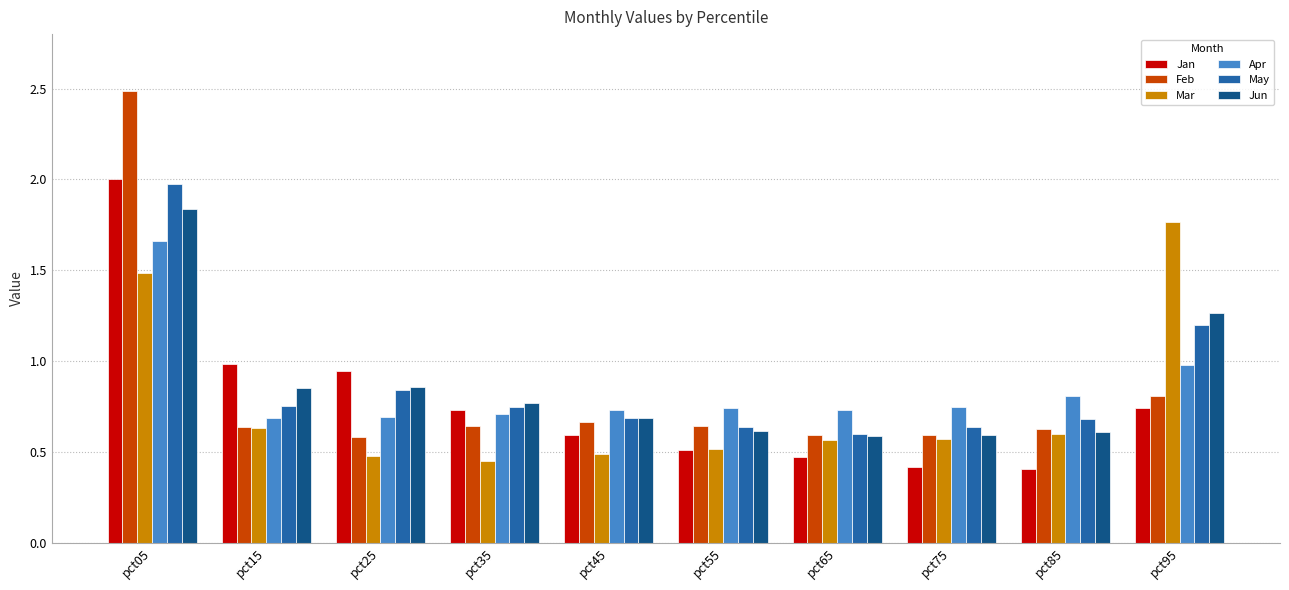

Which label corresponds to the largest value in the chart?

pct05